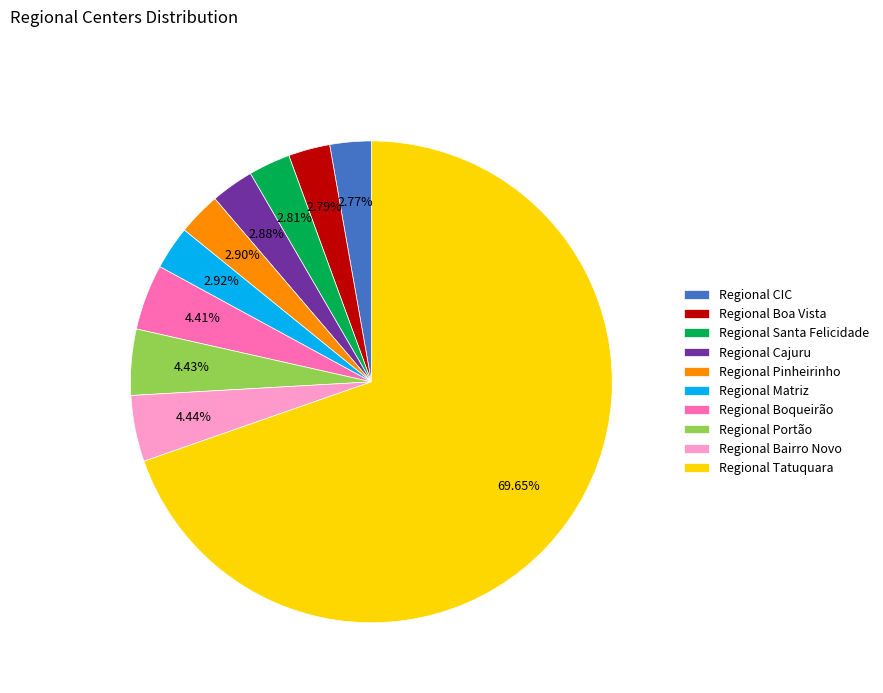

Is there a majority slice in this chart?

Yes